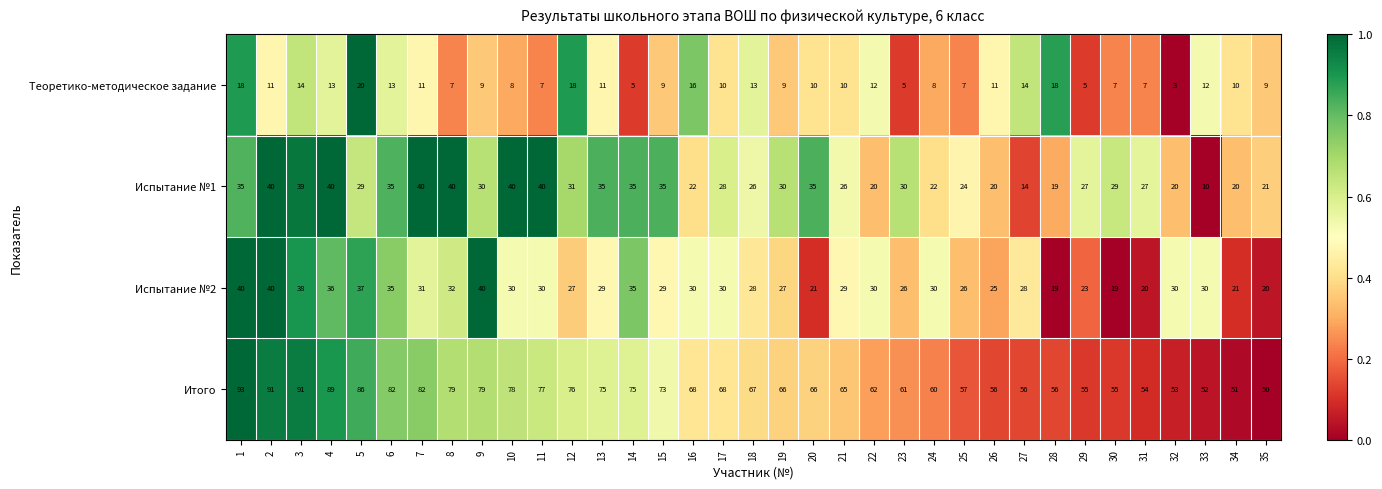

What is the sum of all Теоретико-методическое задание values?

370